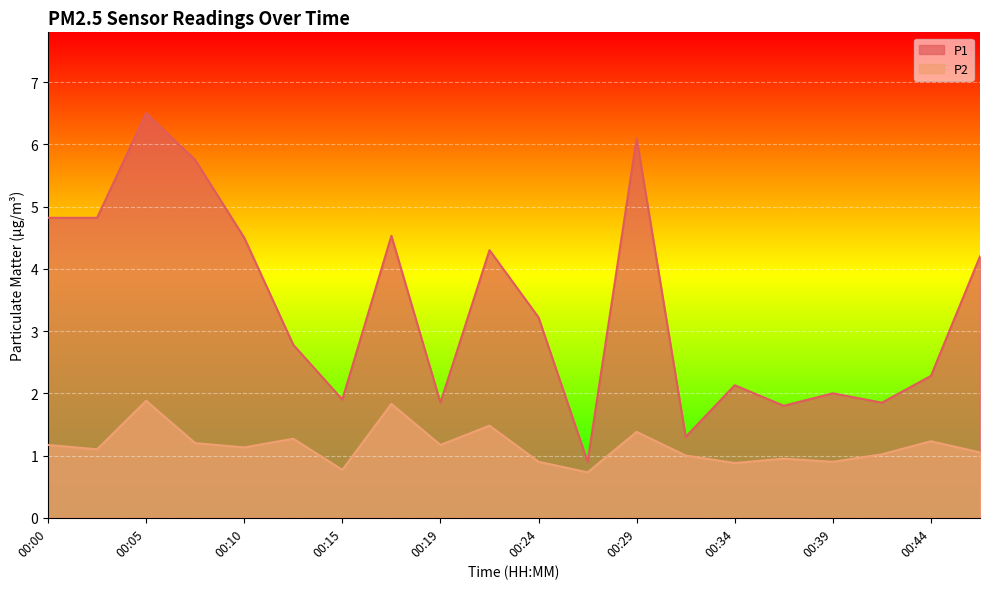

Reading left to right, extract all data points from this chart.

P1: 00:00=4.8	00:02=4.8	00:05=6.5	00:07=5.8	00:10=4.5	00:12=2.8	00:15=1.9	00:17=4.5	00:19=1.9	00:22=4.3	00:24=3.2	00:27=0.9	00:29=6.1	00:32=1.3	00:34=2.1	00:37=1.8	00:39=2.0	00:42=1.9	00:44=2.3	00:46=4.2
P2: 00:00=1.2	00:02=1.1	00:05=1.9	00:07=1.2	00:10=1.1	00:12=1.3	00:15=0.8	00:17=1.8	00:19=1.2	00:22=1.5	00:24=0.9	00:27=0.7	00:29=1.4	00:32=1.0	00:34=0.9	00:37=0.9	00:39=0.9	00:42=1.0	00:44=1.2	00:46=1.1